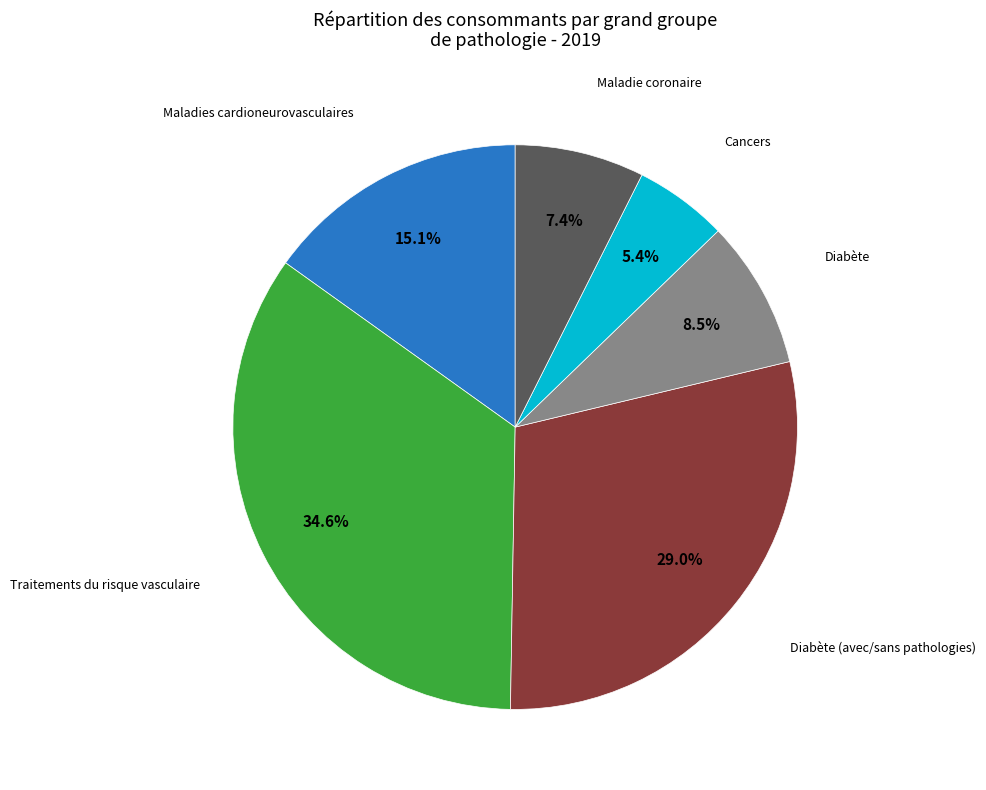

Is there any slice that represents more than half of the pie?

No